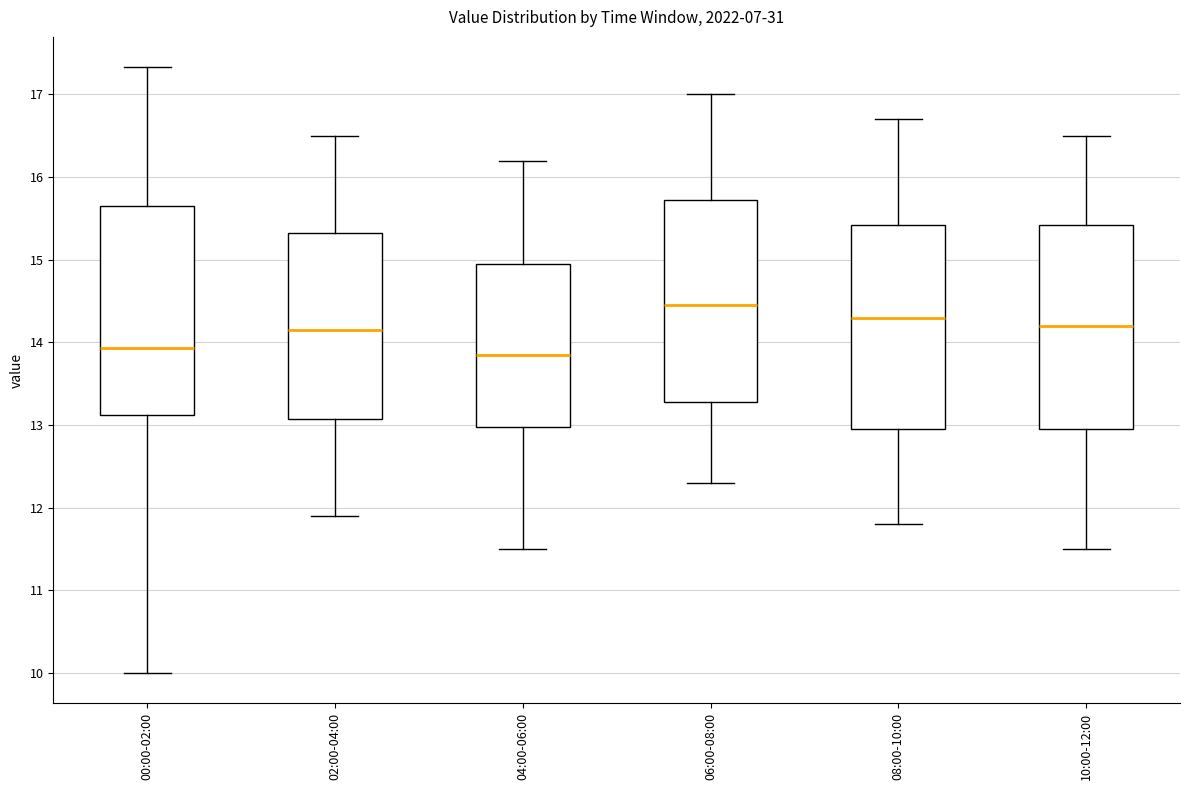

Reading left to right, read every box against the y-axis: the position of its median line, the range the box covers, and the ends of its whiskers. The values are not printed on the chart, so give them approximately, as read against the axis.

00:00-02:00: median 13.9, box 13.1 to 15.7, whiskers 10.0 to 17.3
02:00-04:00: median 14.2, box 13.1 to 15.3, whiskers 11.9 to 16.5
04:00-06:00: median 13.9, box 13.0 to 15.0, whiskers 11.5 to 16.2
06:00-08:00: median 14.5, box 13.3 to 15.7, whiskers 12.3 to 17.0
08:00-10:00: median 14.3, box 13.0 to 15.4, whiskers 11.8 to 16.7
10:00-12:00: median 14.2, box 13.0 to 15.4, whiskers 11.5 to 16.5